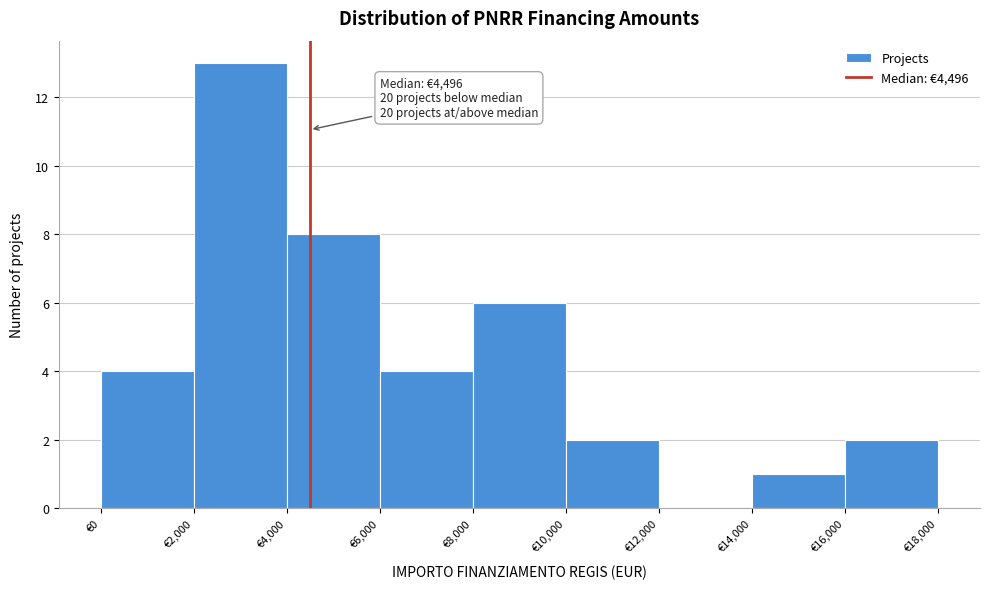

Which range on the x-axis has the tallest bar?

2000 to 4000